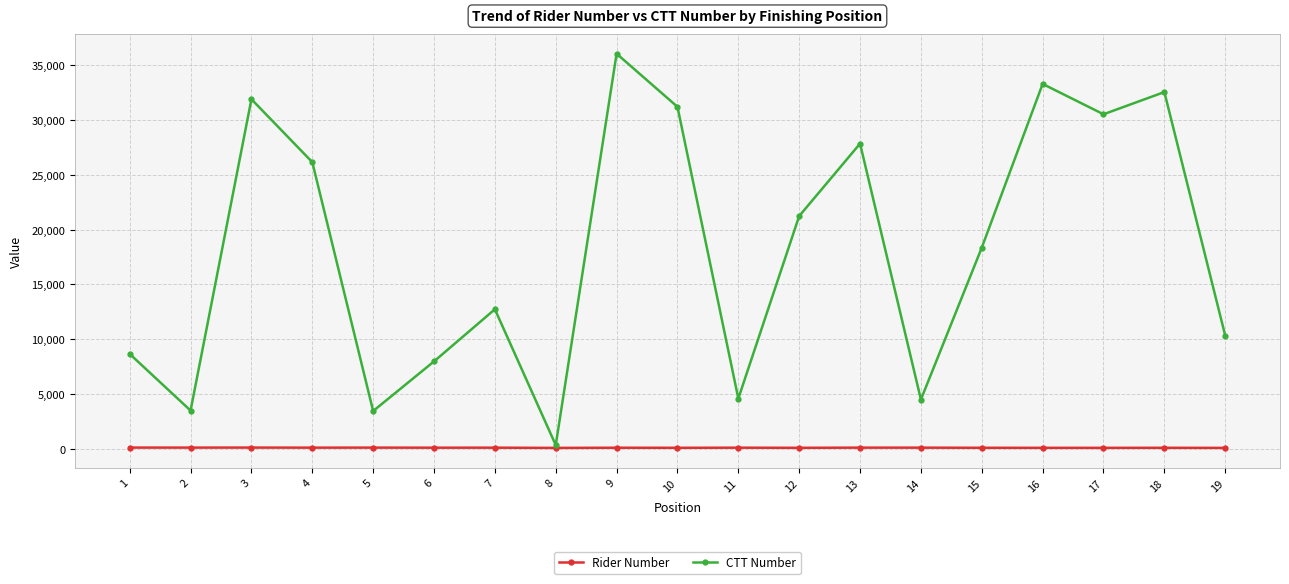

The value of CTT Number at 12 is 21241. True or false?

True